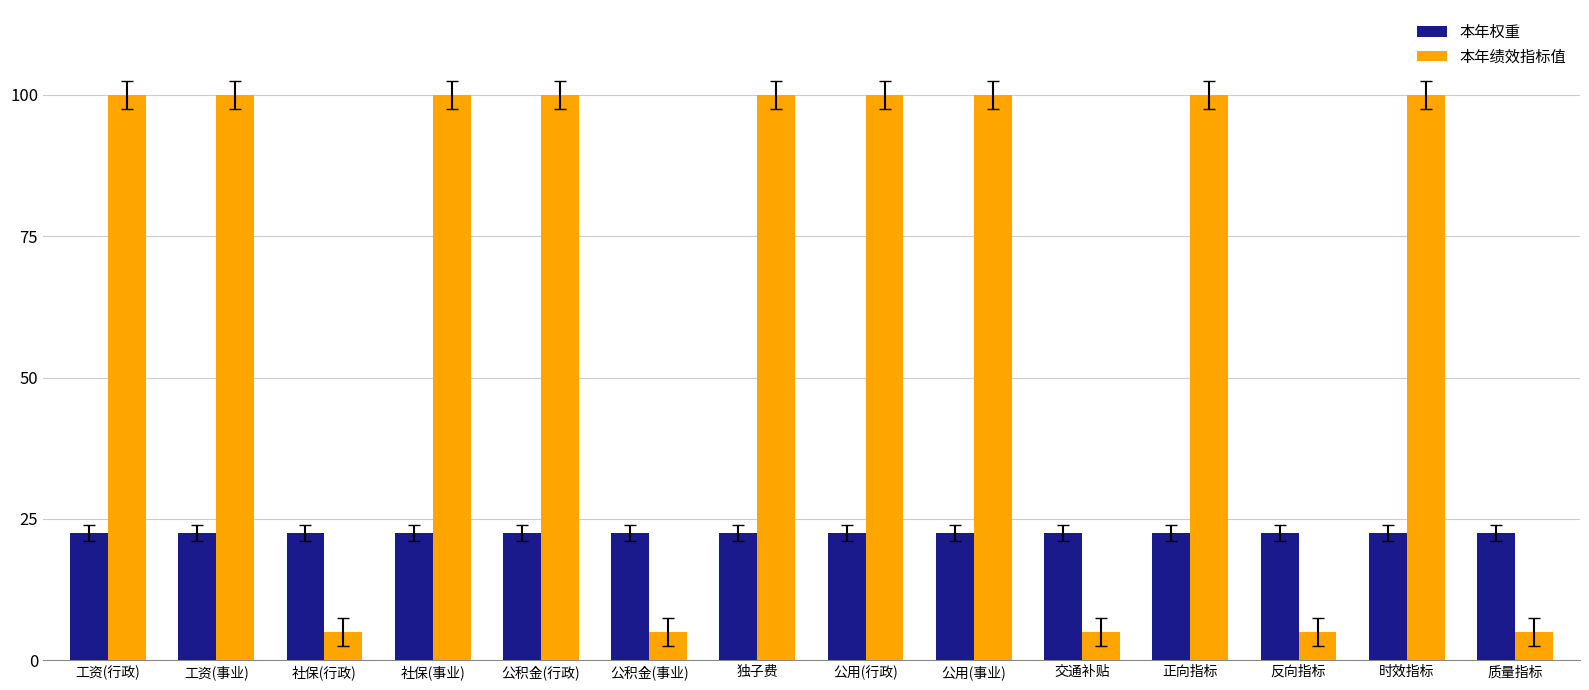

What is the average value of the 本年权重 series?

22.5